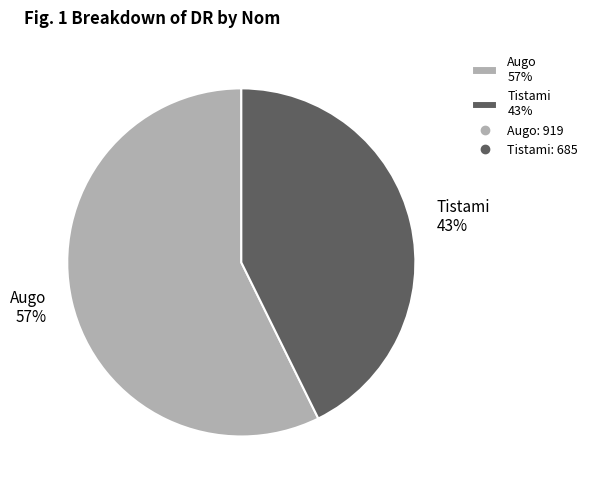

How many segments does this pie chart have?

2